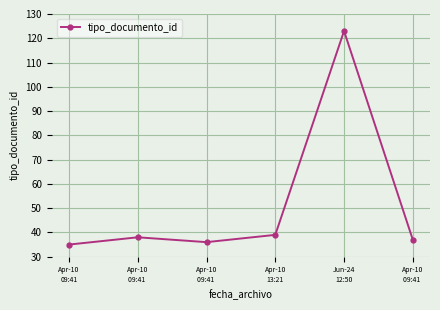

Which category has the highest value across all series?

Jun-24
12:50